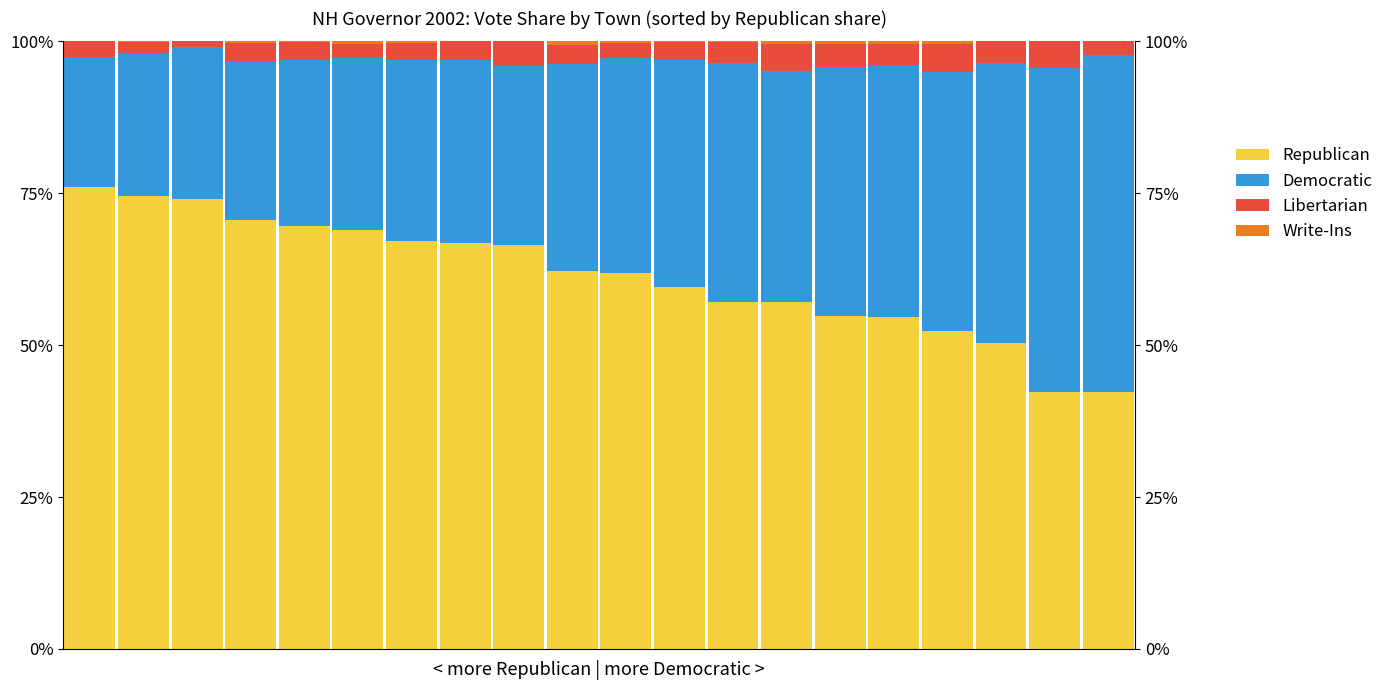

The Write-Ins series shows 0.0 at 2. True or false?

True